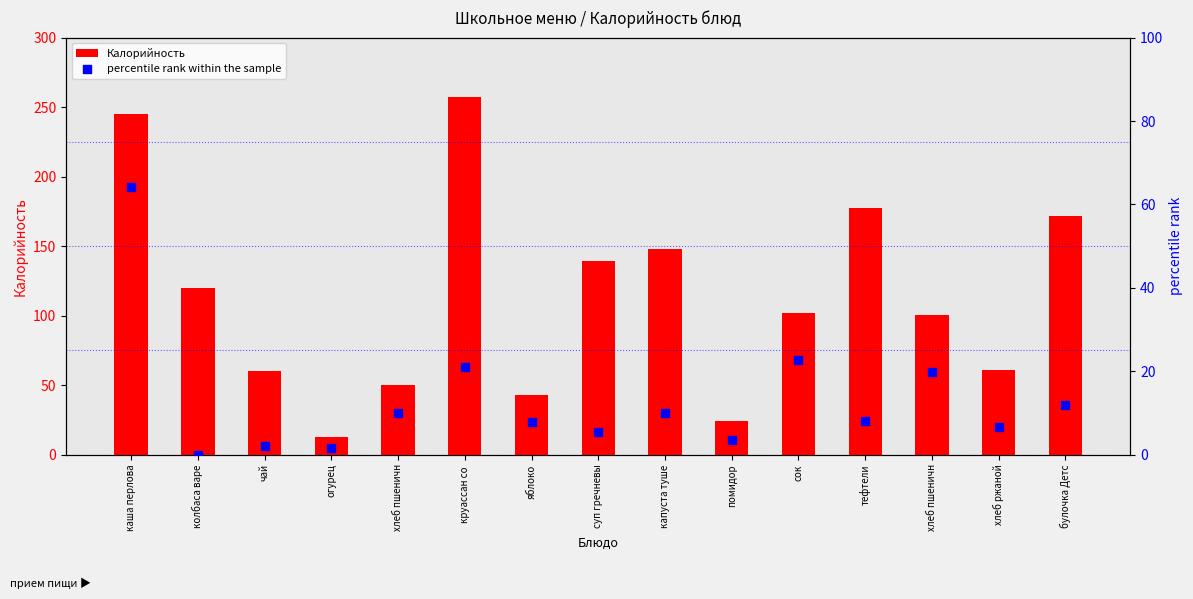

What are all the series names shown in the legend?

Калорийность, percentile rank within the sample